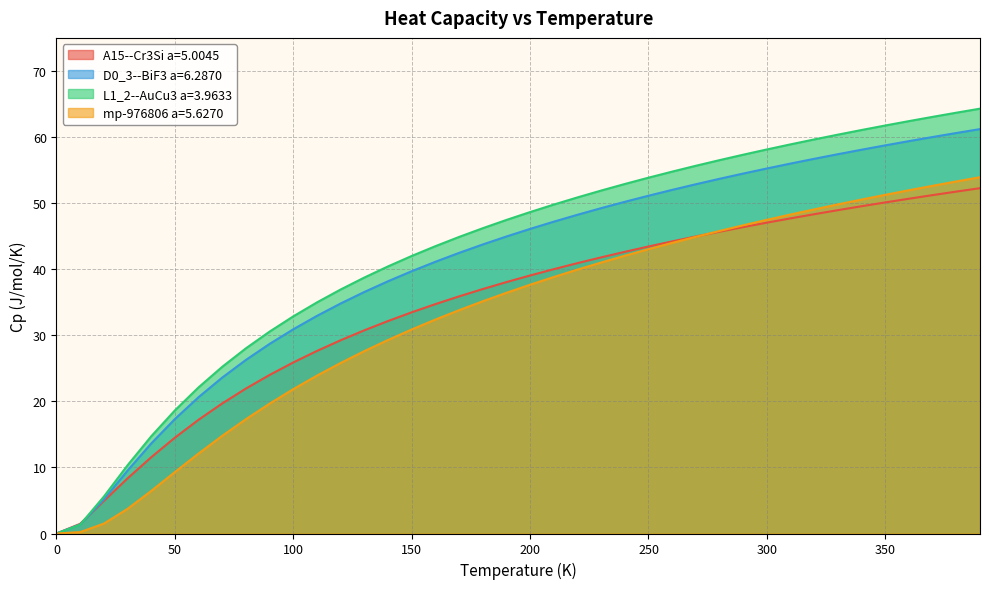

Rank the series by their average value, from lowest to highest.

mp-976806 a=5.6270, A15--Cr3Si a=5.0045, D0_3--BiF3 a=6.2870, L1_2--AuCu3 a=3.9633